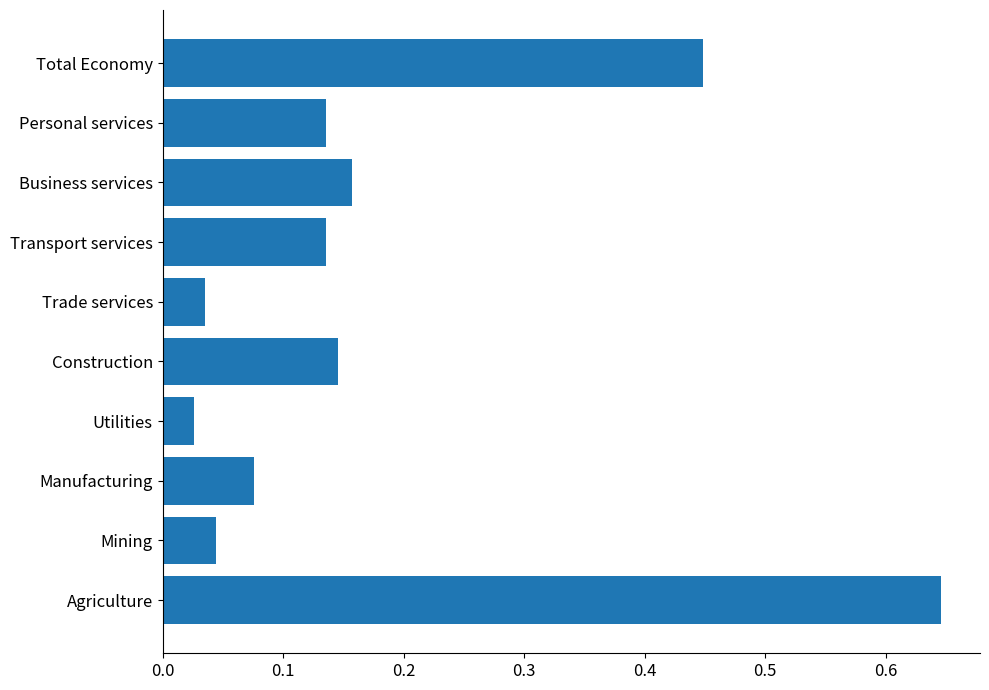

What is the sum of the values at Transport services and Construction?

0.3